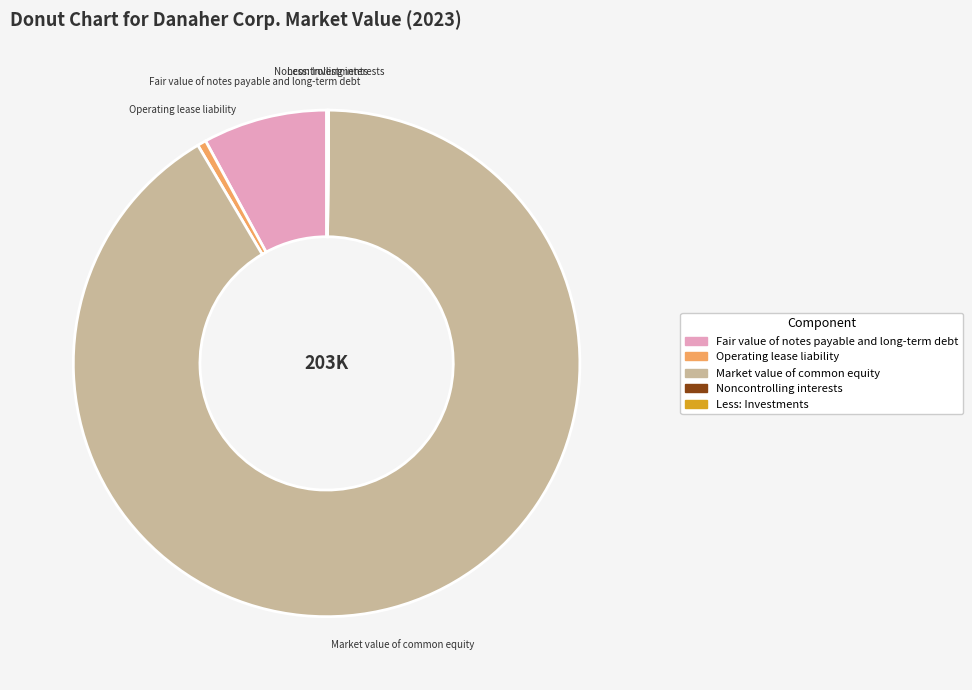

Is there a majority slice in this chart?

Yes